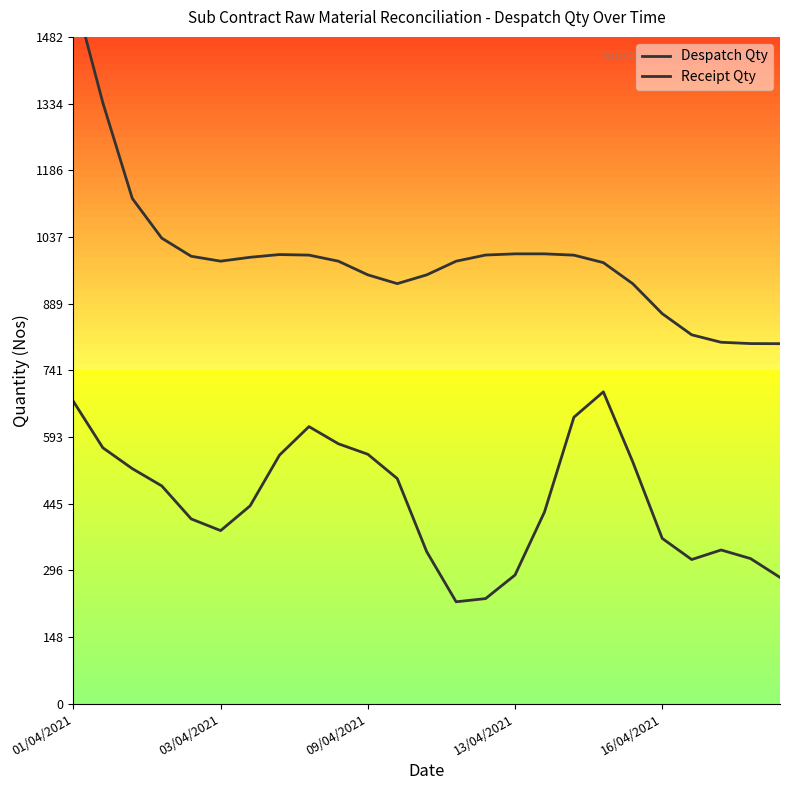

True or false: Despatch Qty has a value of 965.3 at 18.

False